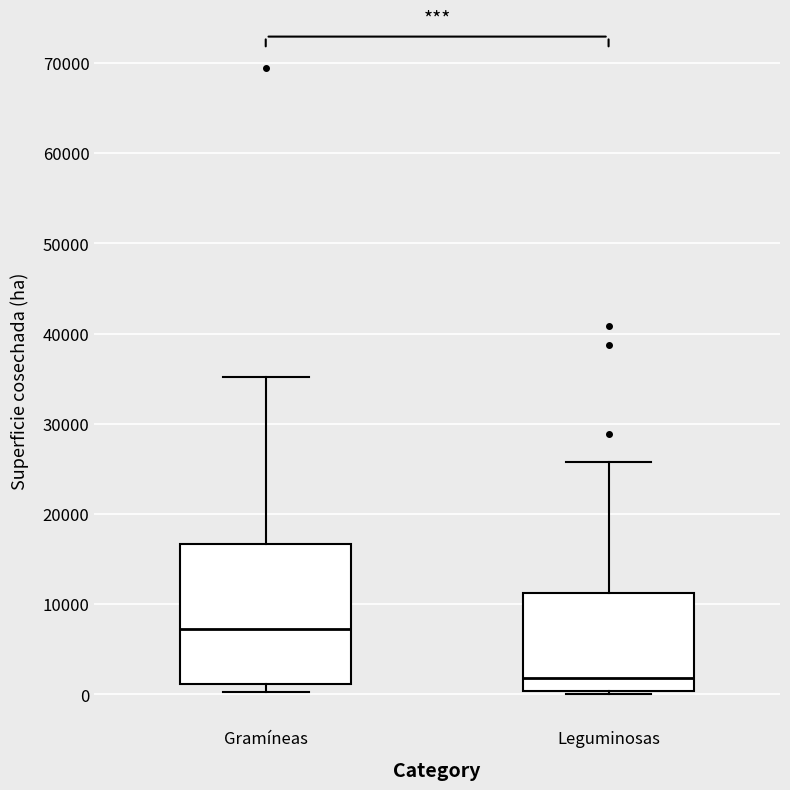

Reading left to right, transcribe this box plot: for each box, give where its median line is, the range the box spans, and where its two whiskers end, as read against the y-axis. The values are not printed on the chart, so give them approximately, as read against the axis.

Gramíneas: median 7000, box 1000 to 17000, whiskers 0 to 35000
Leguminosas: median 2000, box 0 to 11000, whiskers 0 (just below the box's lower edge) to 26000